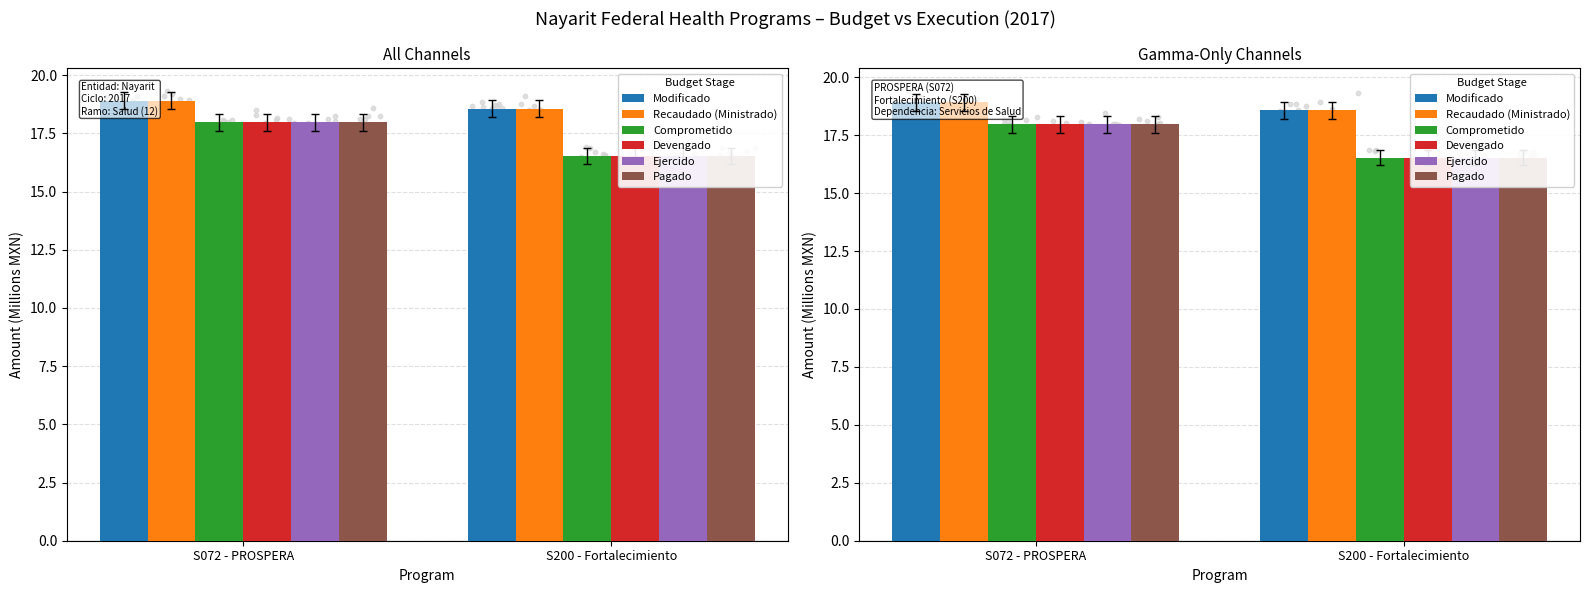

At how many categories does at least one series exceed 18?

2